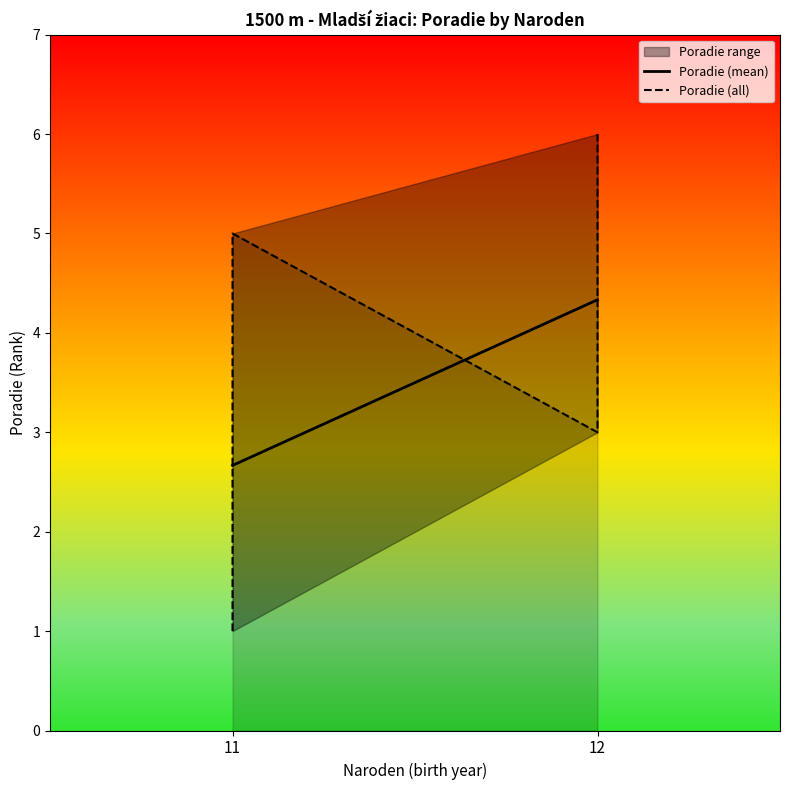

Between 11 and 12, which is larger?

12